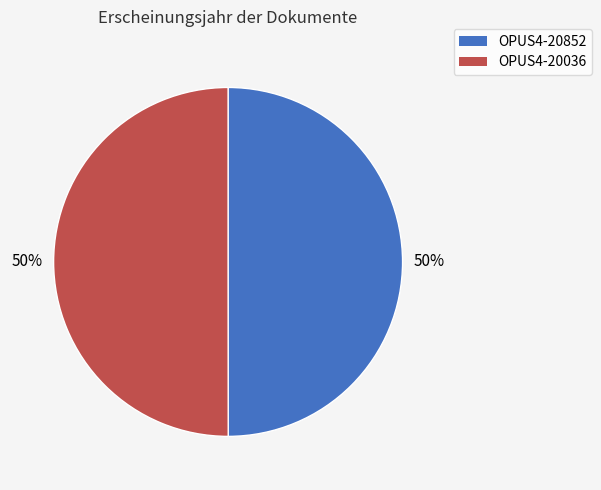

The OPUS4-20852 slice represents 50% of the pie. True or false?

True